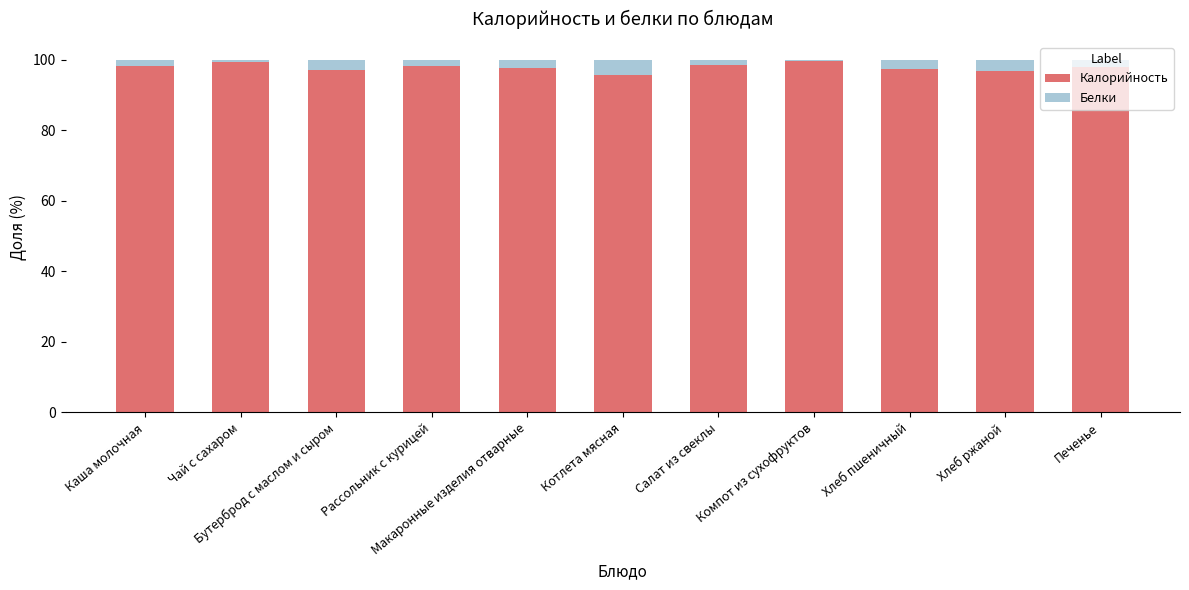

What is the difference between the second highest and minimum values in the Калорийность series?

4.0